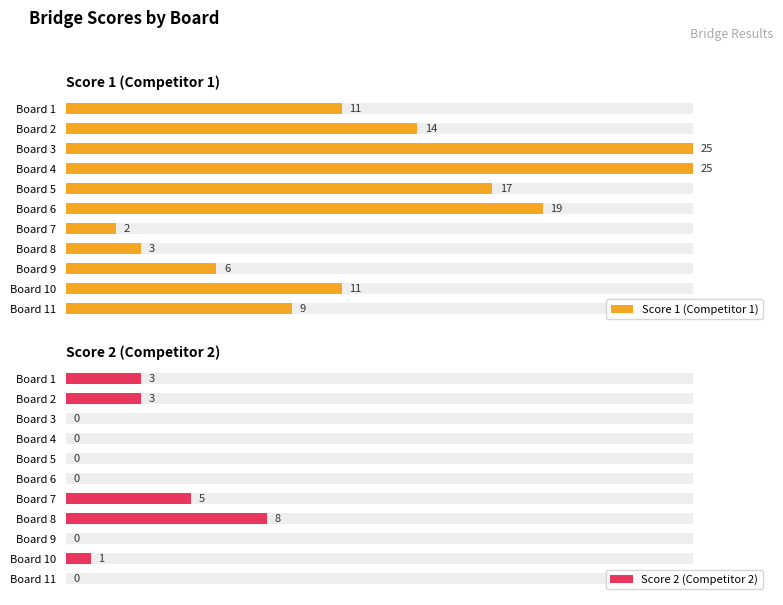

What is the minimum value for Score 1 (Competitor 1)?

2